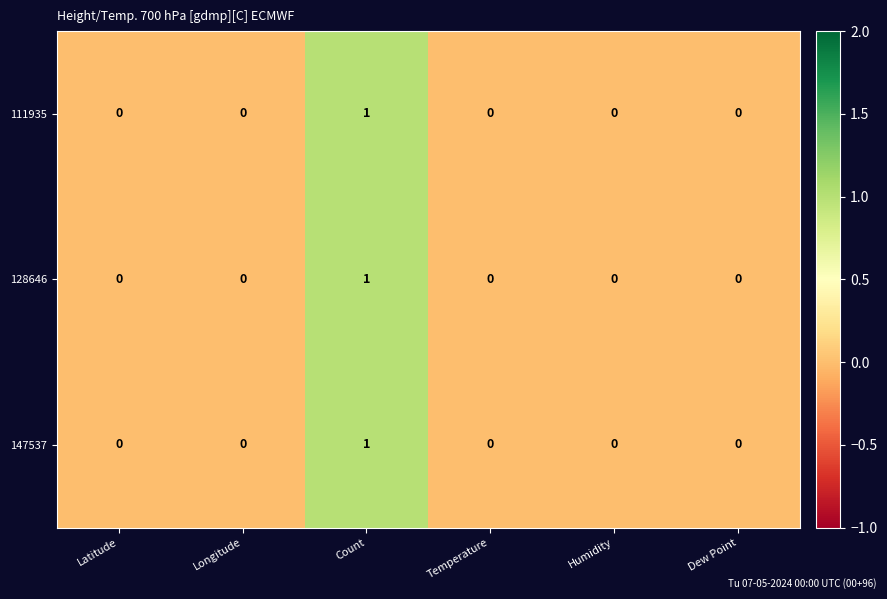

Reading right to left, list all the values displayed in this chart.

111935: Dew Point=0	Humidity=0	Temperature=0	Count=1	Longitude=0	Latitude=0
128646: Dew Point=0	Humidity=0	Temperature=0	Count=1	Longitude=0	Latitude=0
147537: Dew Point=0	Humidity=0	Temperature=0	Count=1	Longitude=0	Latitude=0